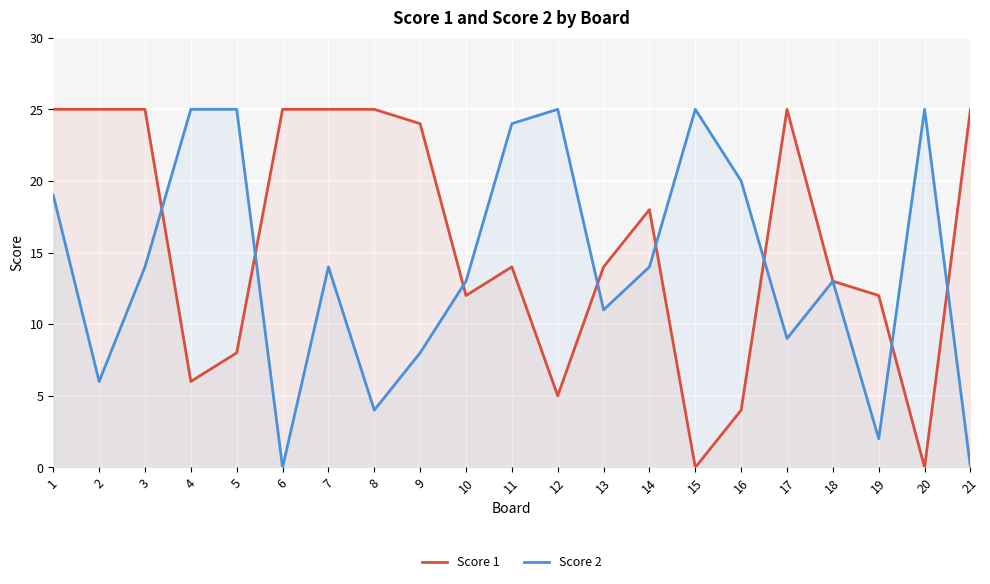

List the series in order of their peak value, lowest first.

Score 1, Score 2